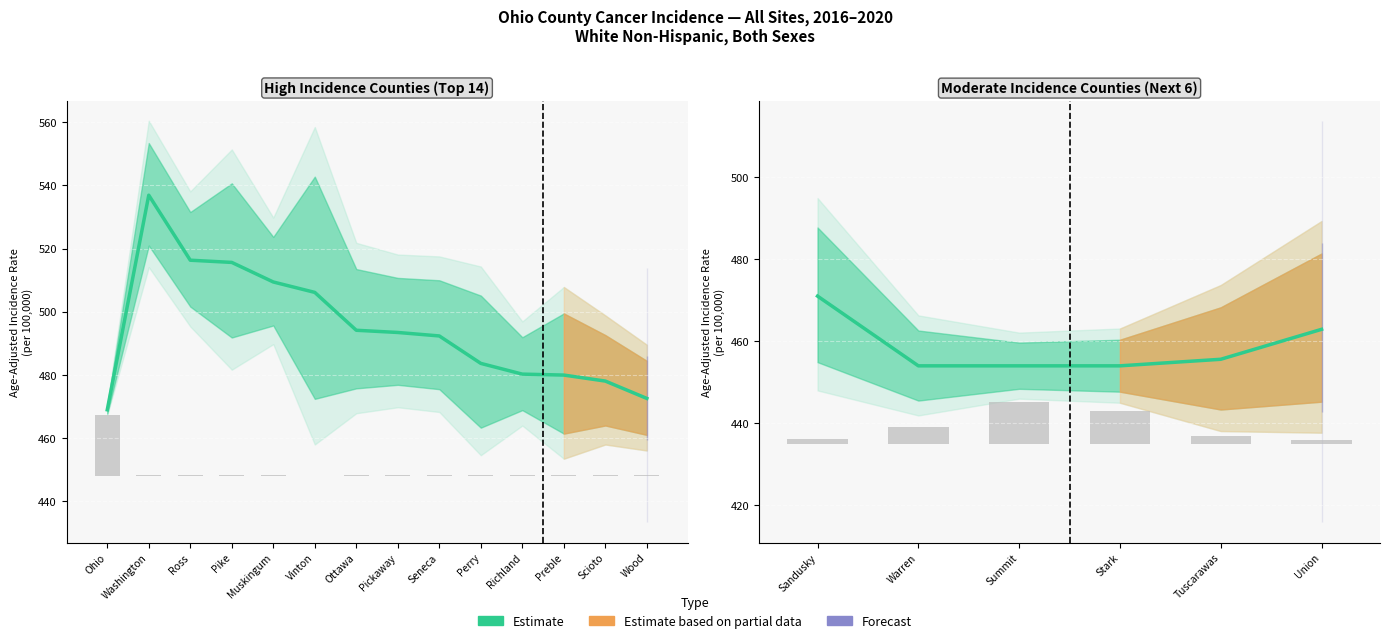

Are the bars grouped side by side (vs. stacked)?

Yes